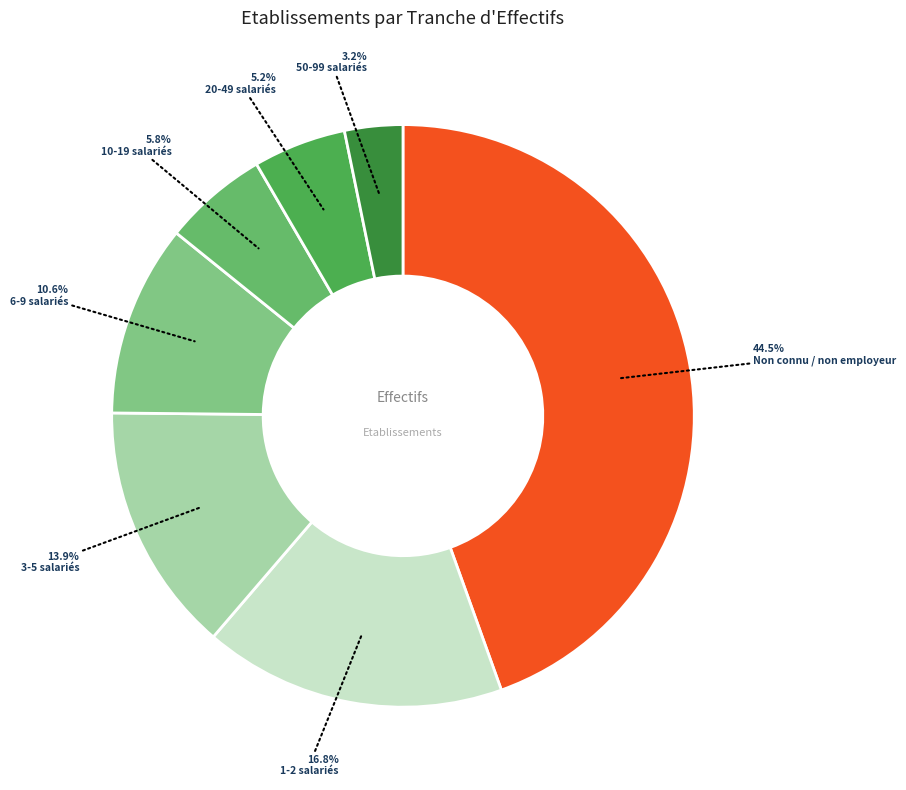

Rank the categories by value from highest to lowest.

NN, 01, 02, 03, 11, 12, 21